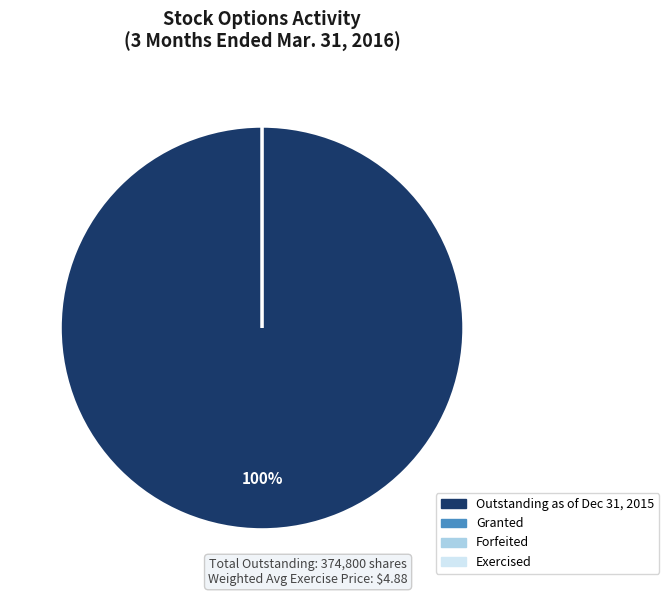

True or false: Exercised accounts for 0% of the total.

True